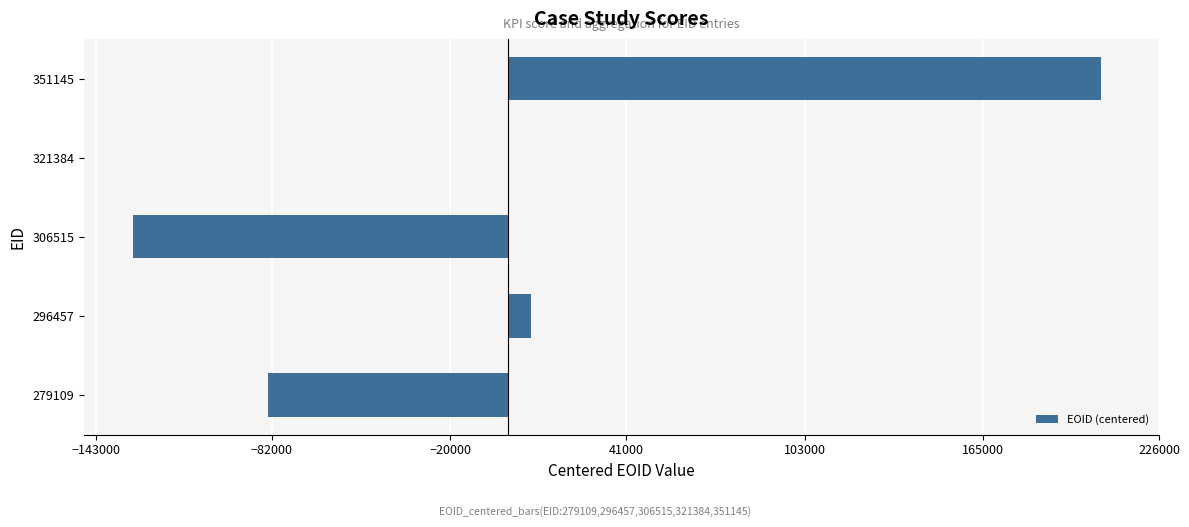

Which category has the highest value across all series?

351145